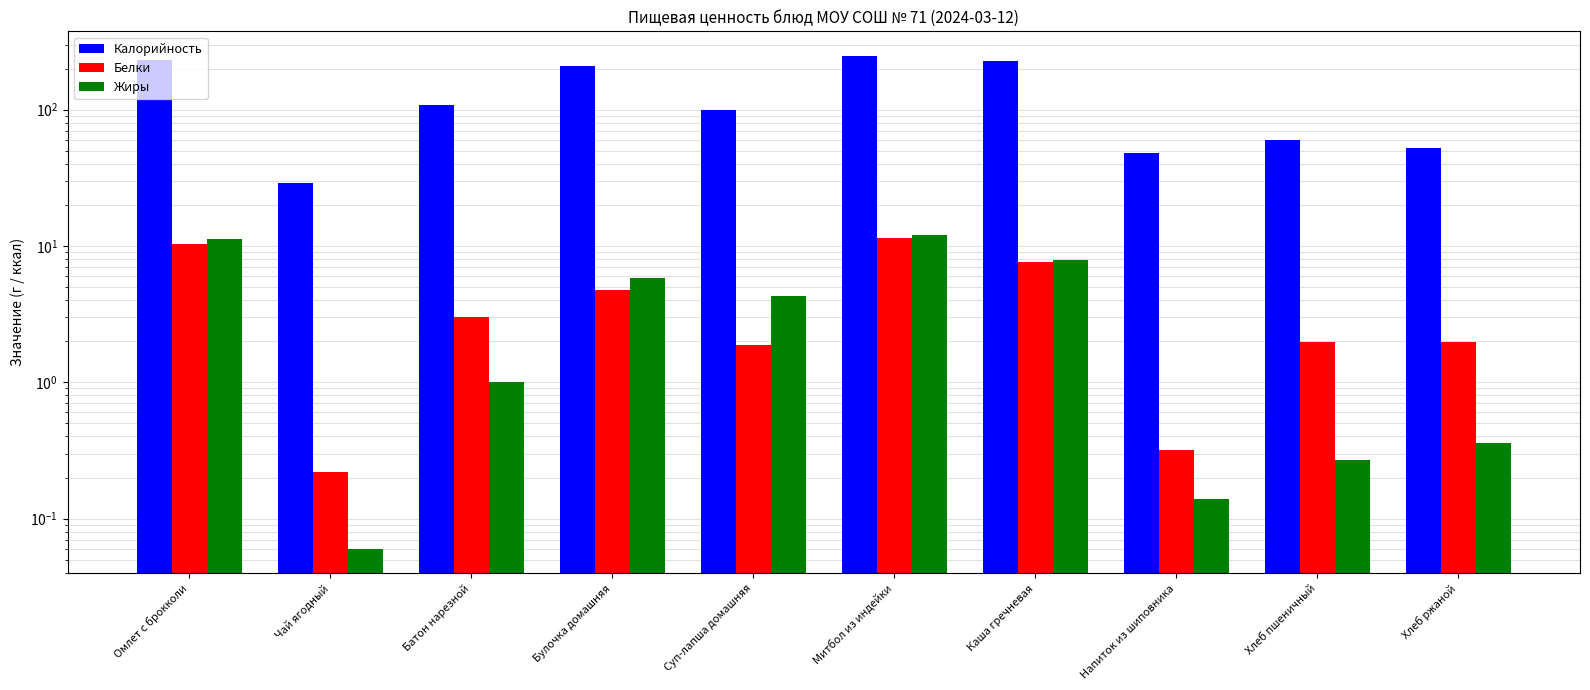

Reading left to right, what are all the values shown in this chart?

Калорийность: 230.3	29.1	108.0	207.8	99.5	247.7	225.7	48.3	59.7	52.2
Белки: 10.4	0.2	3.0	4.7	1.9	11.4	7.6	0.3	2.0	2.0
Жиры: 11.3	0.1	1.0	5.9	4.3	12.1	7.9	0.1	0.3	0.4